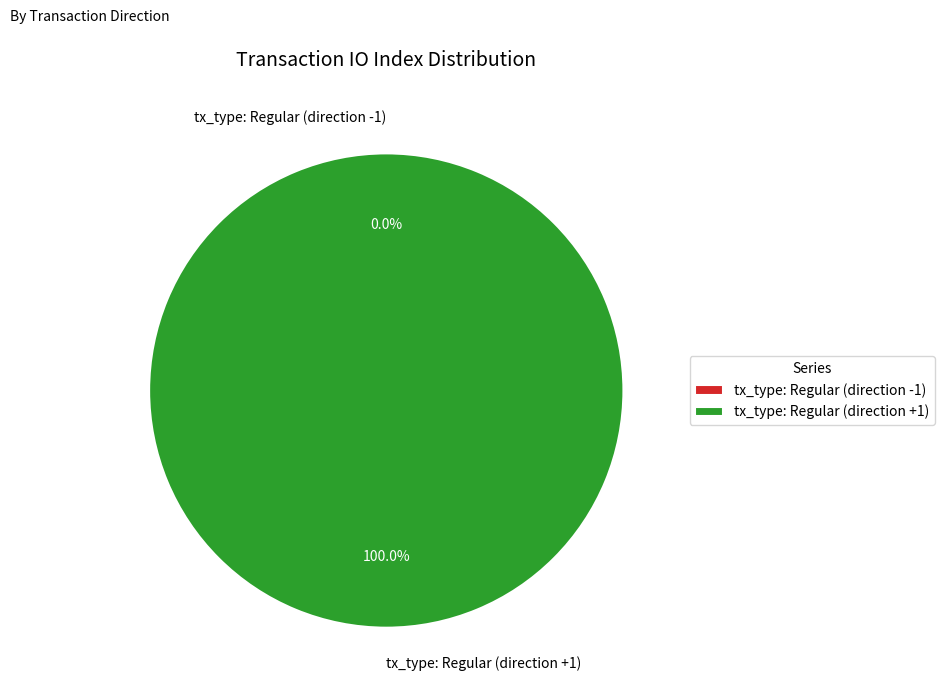

Count the number of slices in the pie.

2